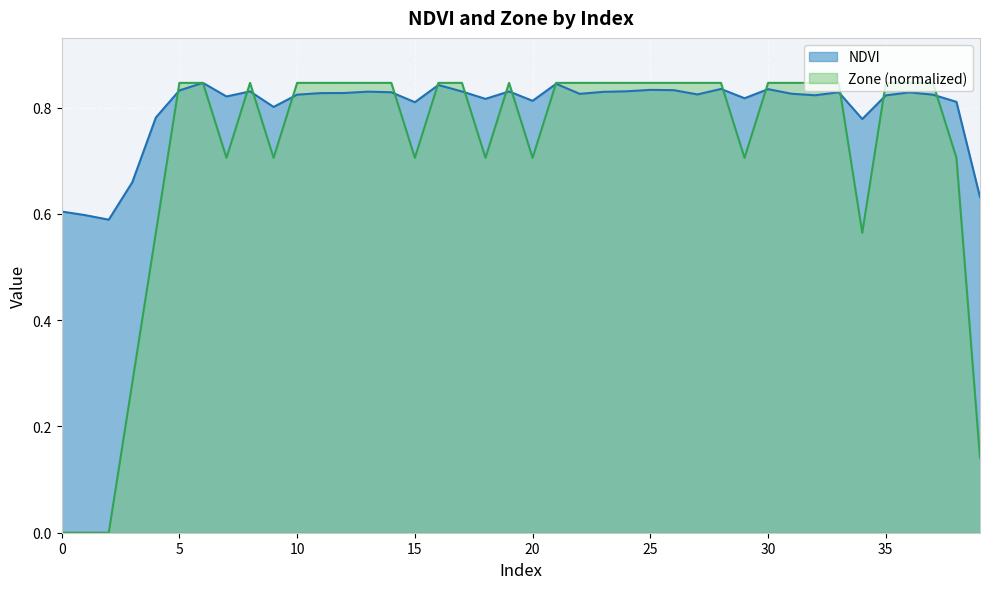

Which has a higher value, 18 or 5?

5